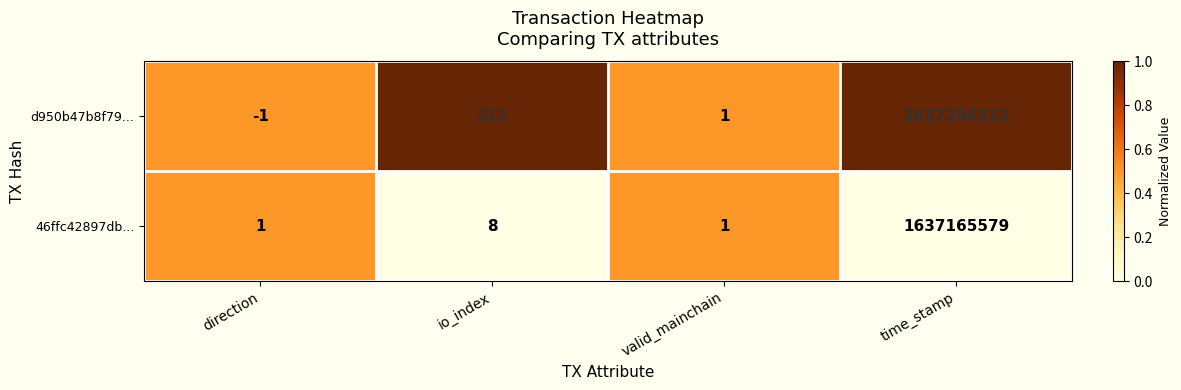

Which series has the largest range (max minus min)?

d950b47b8f79...